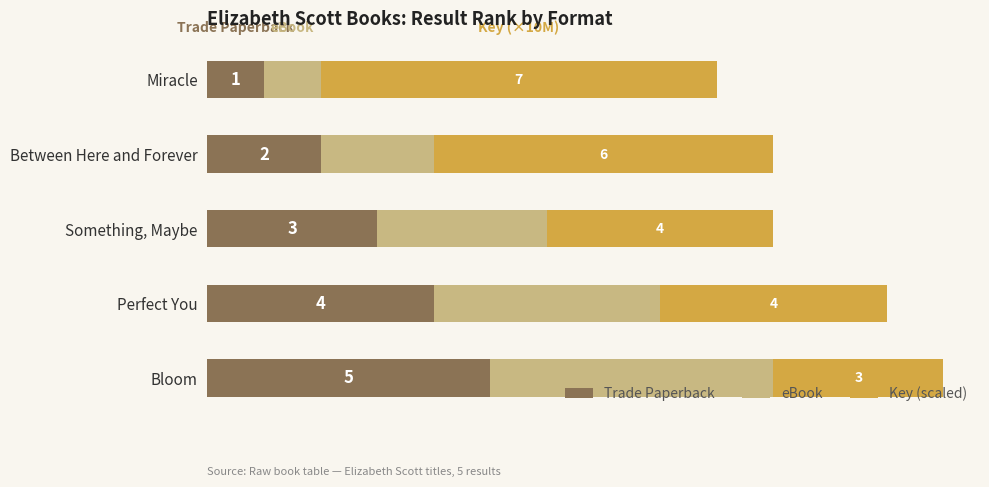

Rank the categories by Trade Paperback value from highest to lowest.

Bloom, Perfect You, Something, Maybe, Between Here and Forever, Miracle